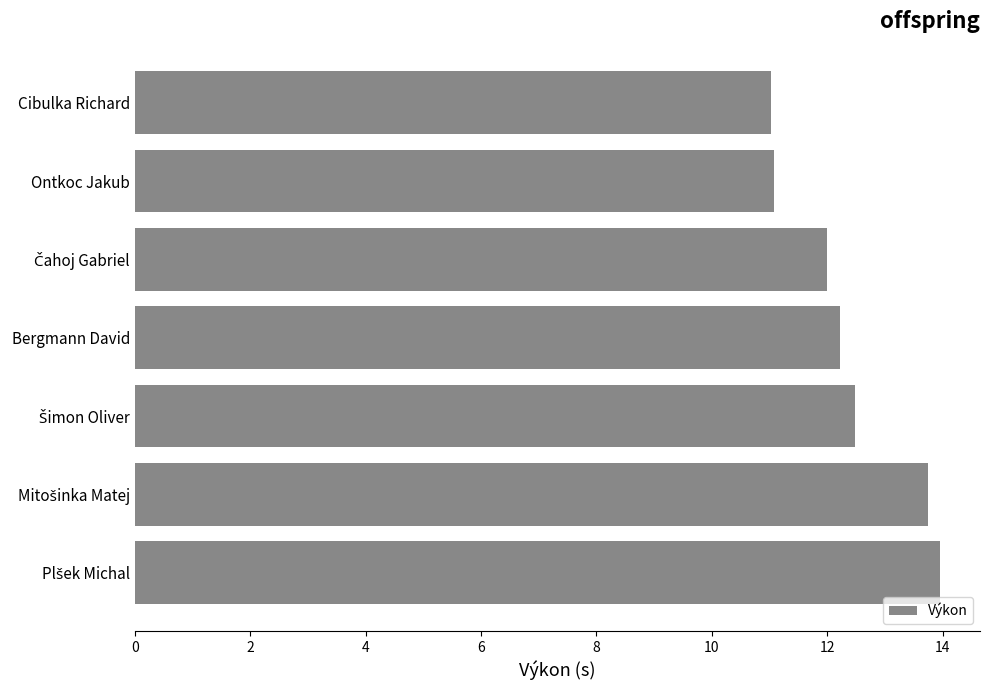

The value at Bergmann David is 17.9. True or false?

False